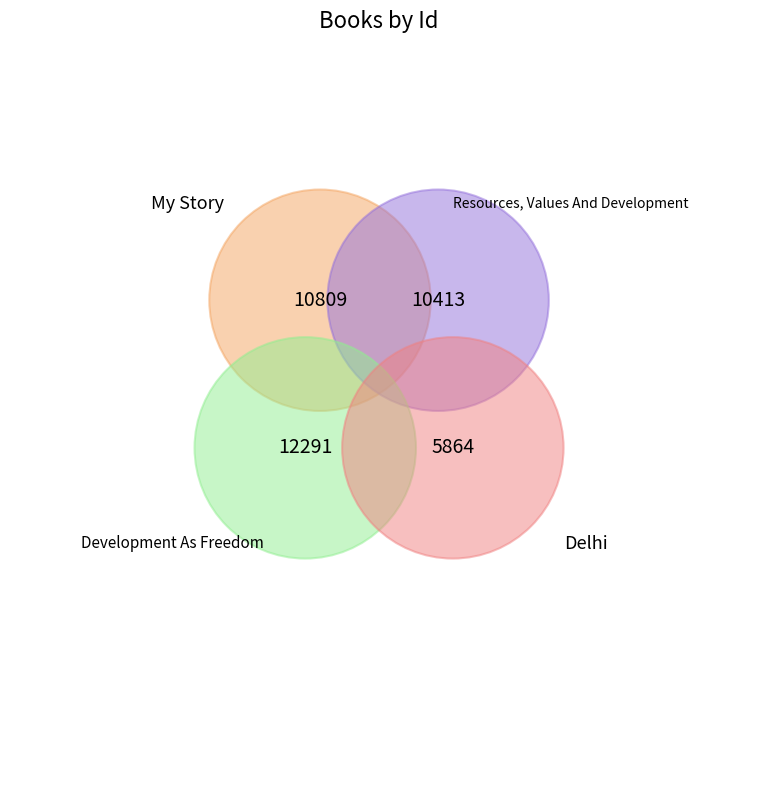

Rank the categories by value from highest to lowest.

Development As Freedom, My Story, Resources, Values And Development, Delhi